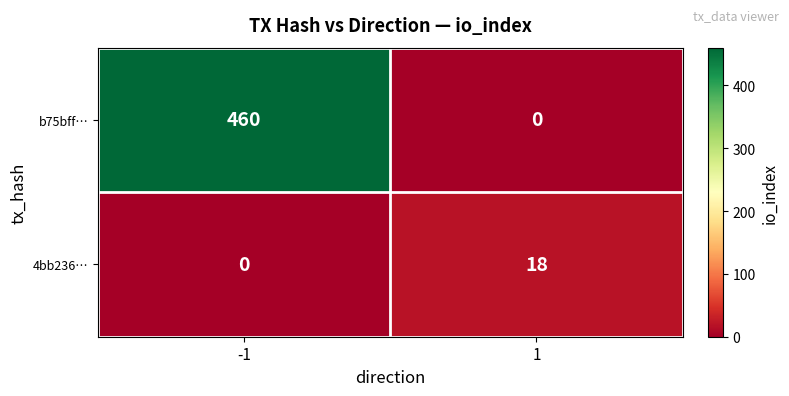

What is the maximum value shown in the chart?

460